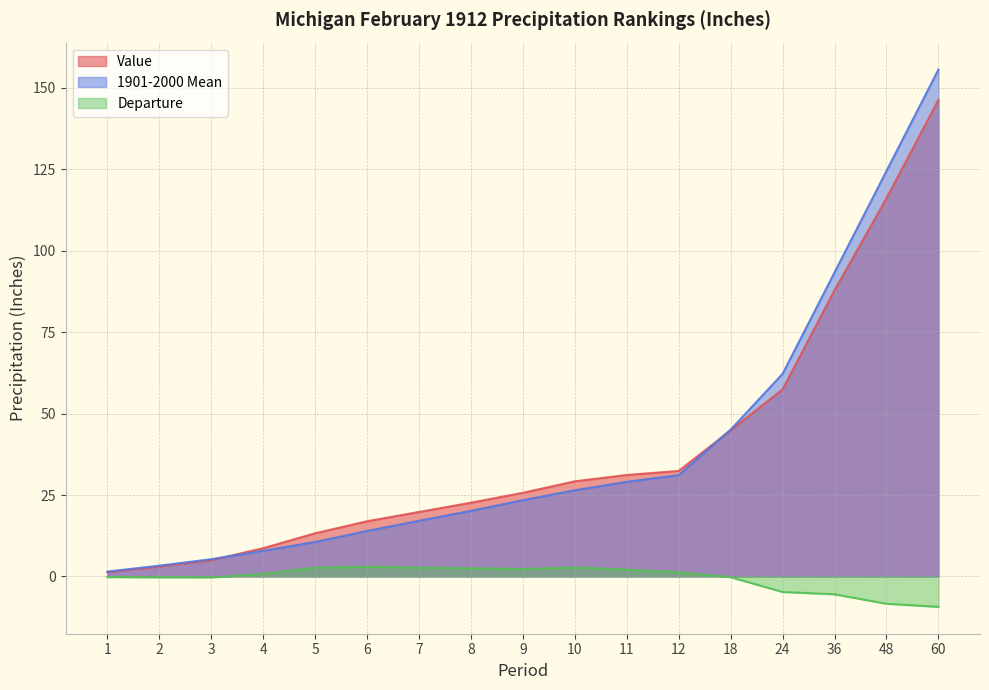

What is the difference between the maximum and minimum values in the Value series?

145.0